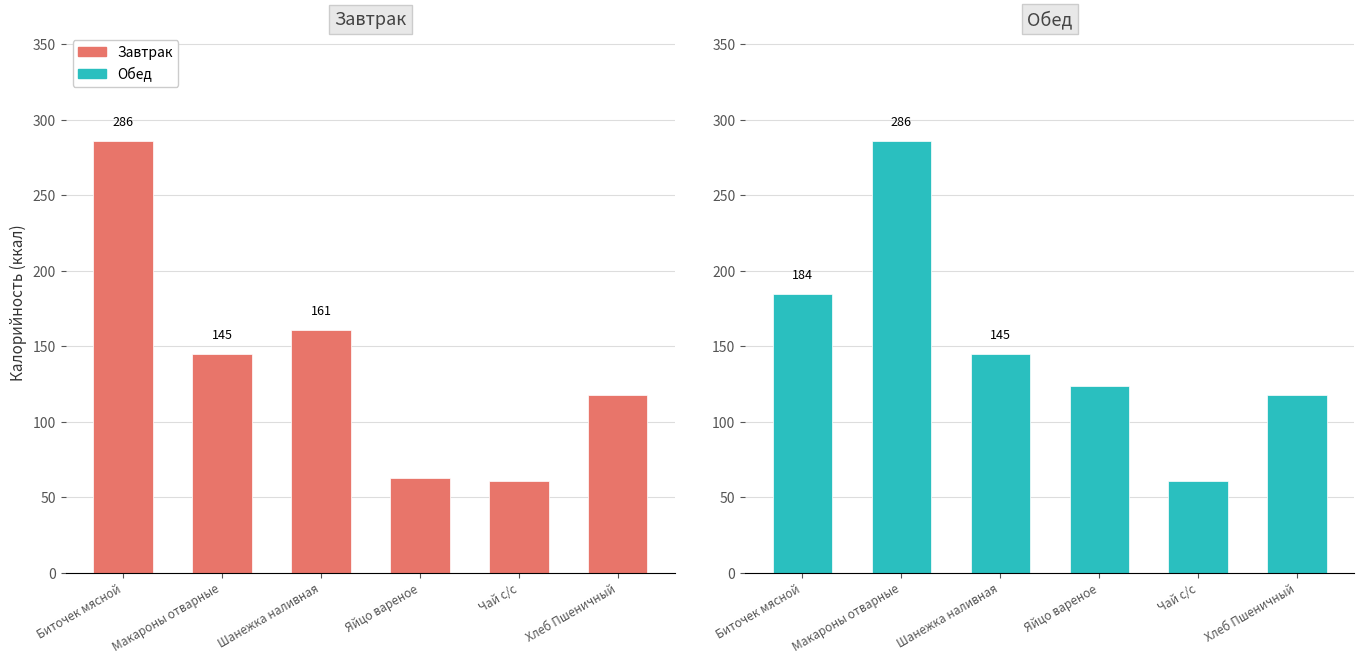

How many values in the Завтрак series exceed 144?

3